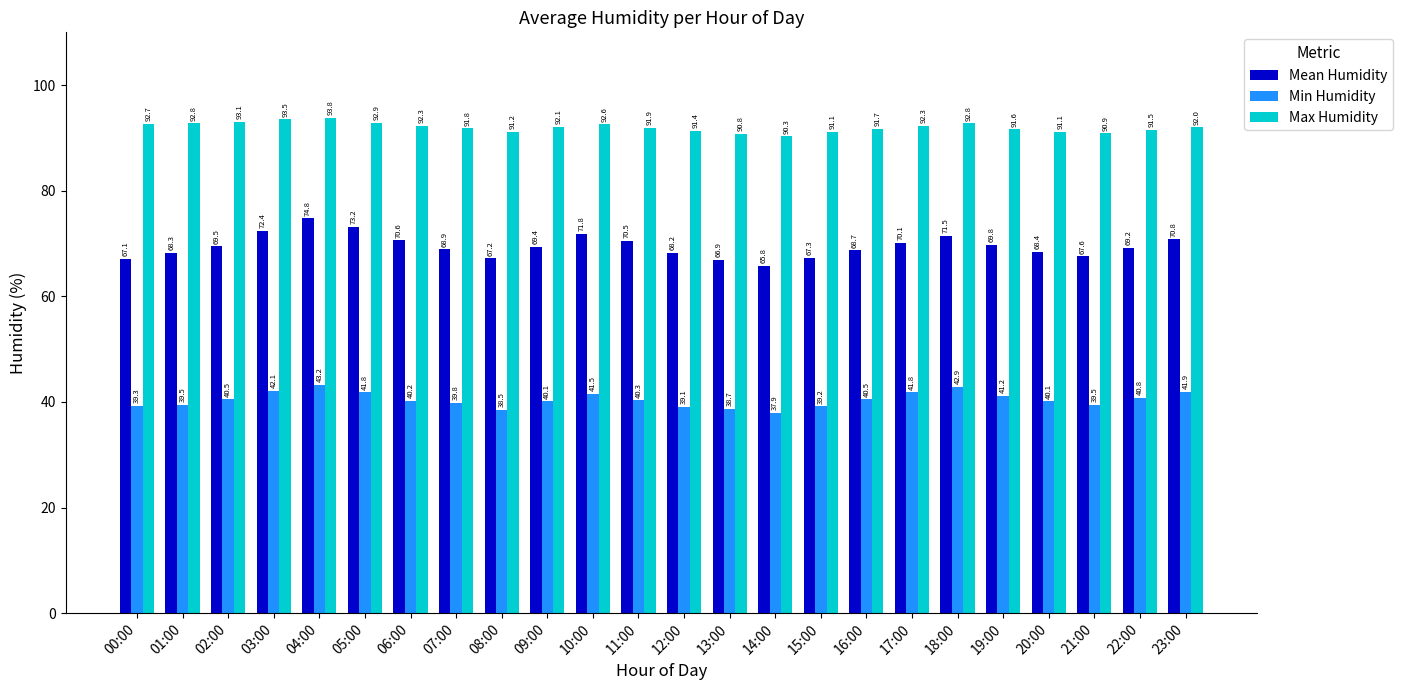

What is the value of the Mean Humidity bar at the 14th from the left?

66.9